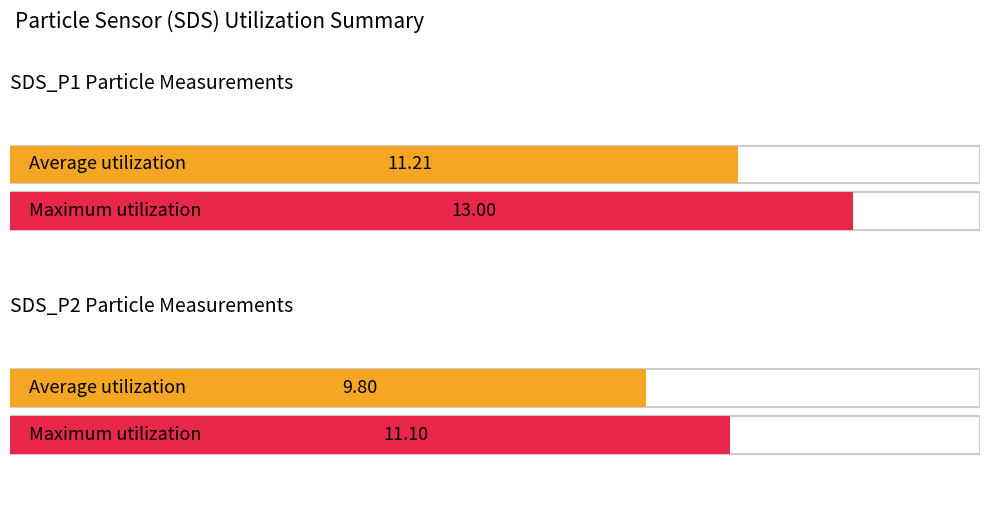

Rank the series at 00:27 from lowest to highest value.

SDS_P2, SDS_P1